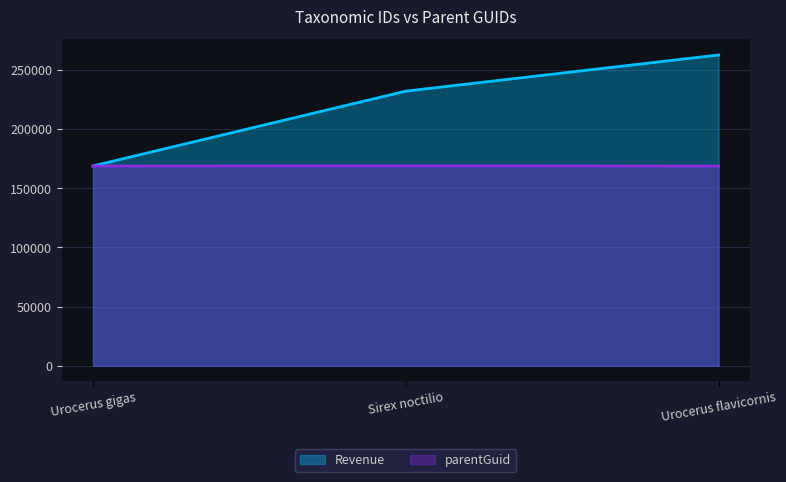

What is the average value of the parentGuid series?

168896